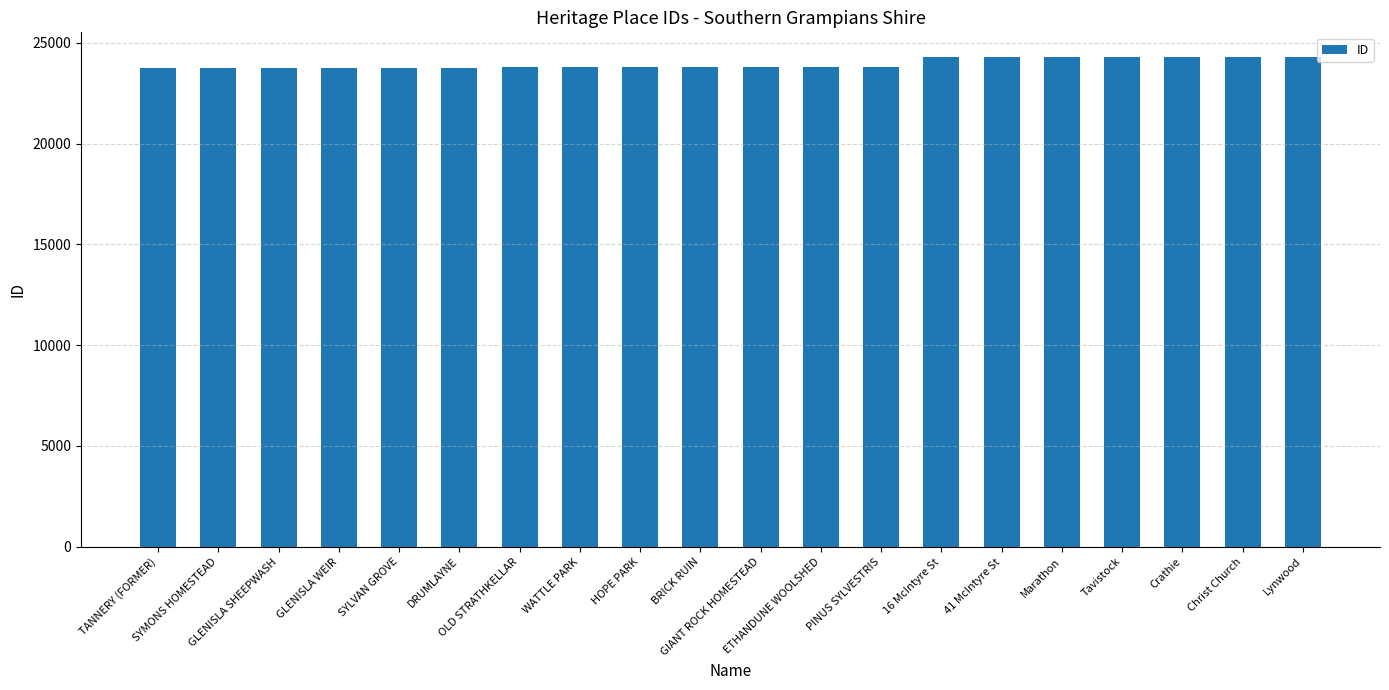

What is the sum of the values at Lynwood and Tavistock?

48601